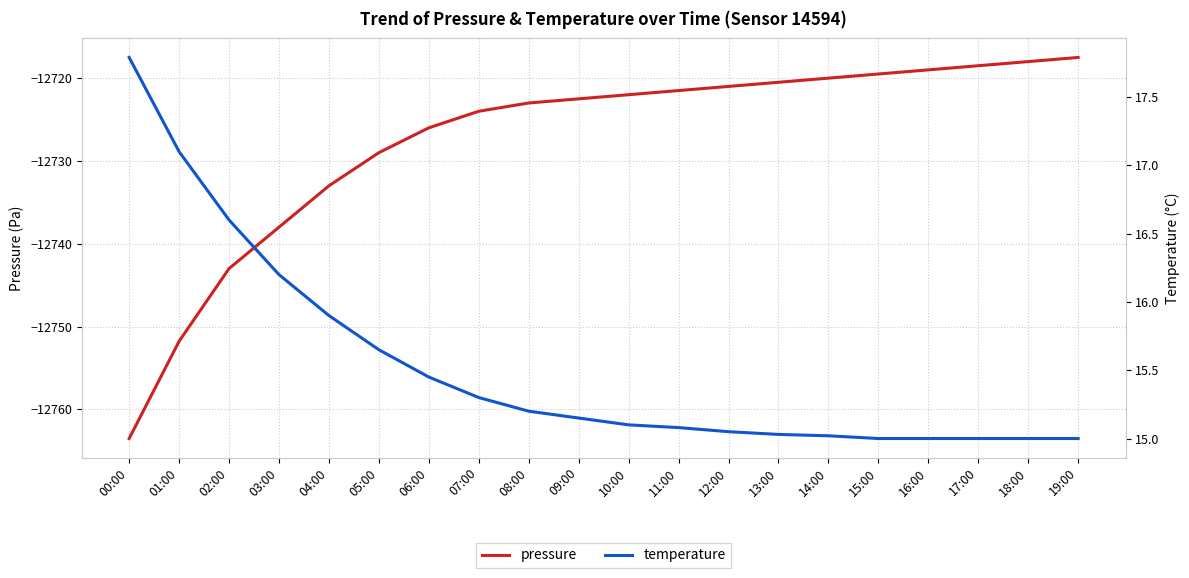

Which series changed the most between 04:00 and 05:00?

pressure